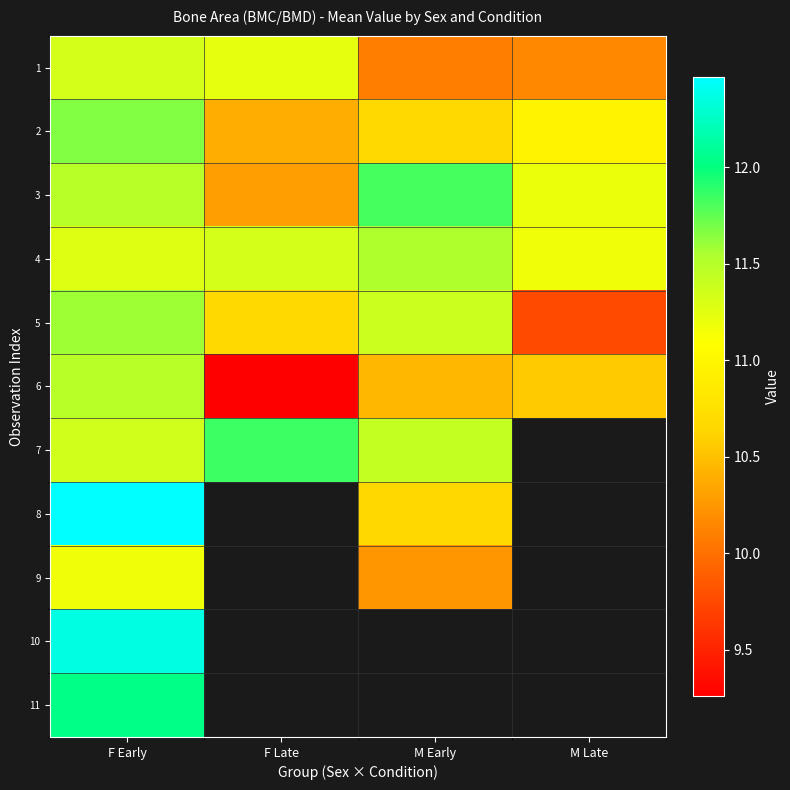

At which category is the sum across all series the highest?

F Early